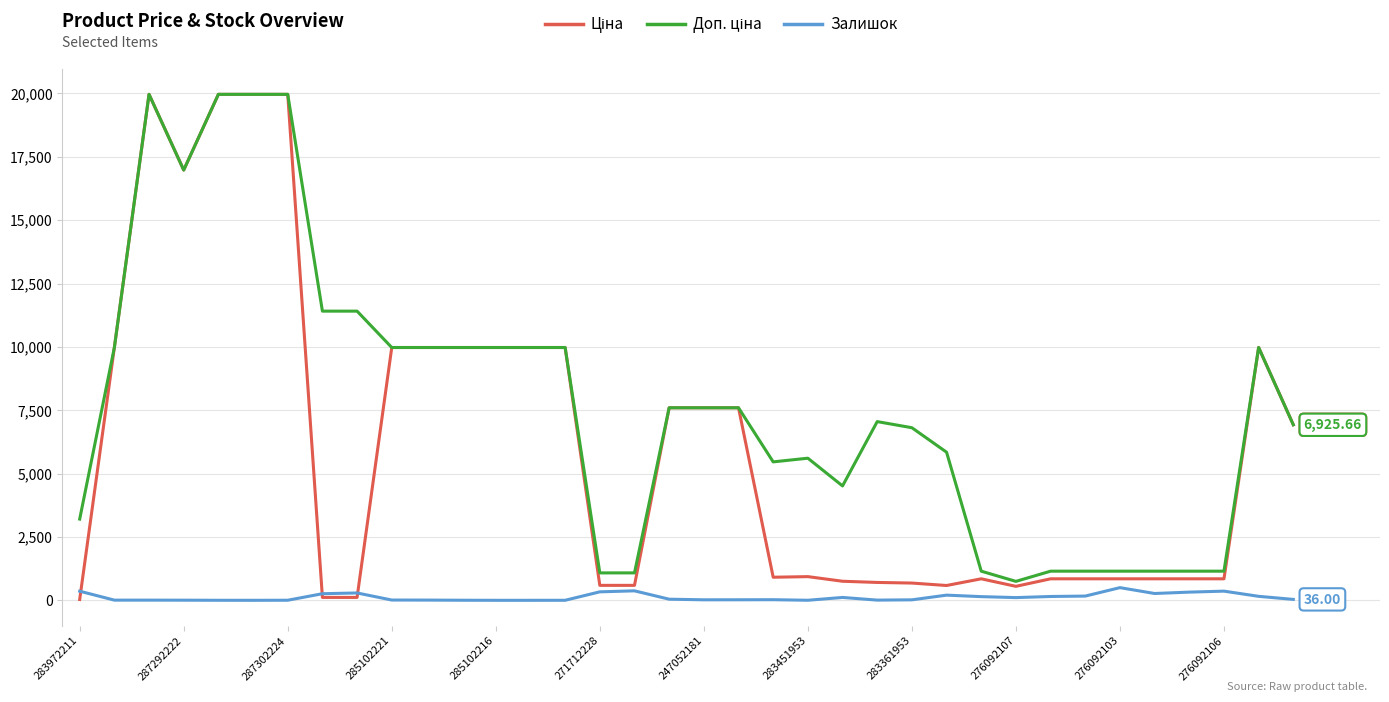

Count the number of categories in the chart.

36